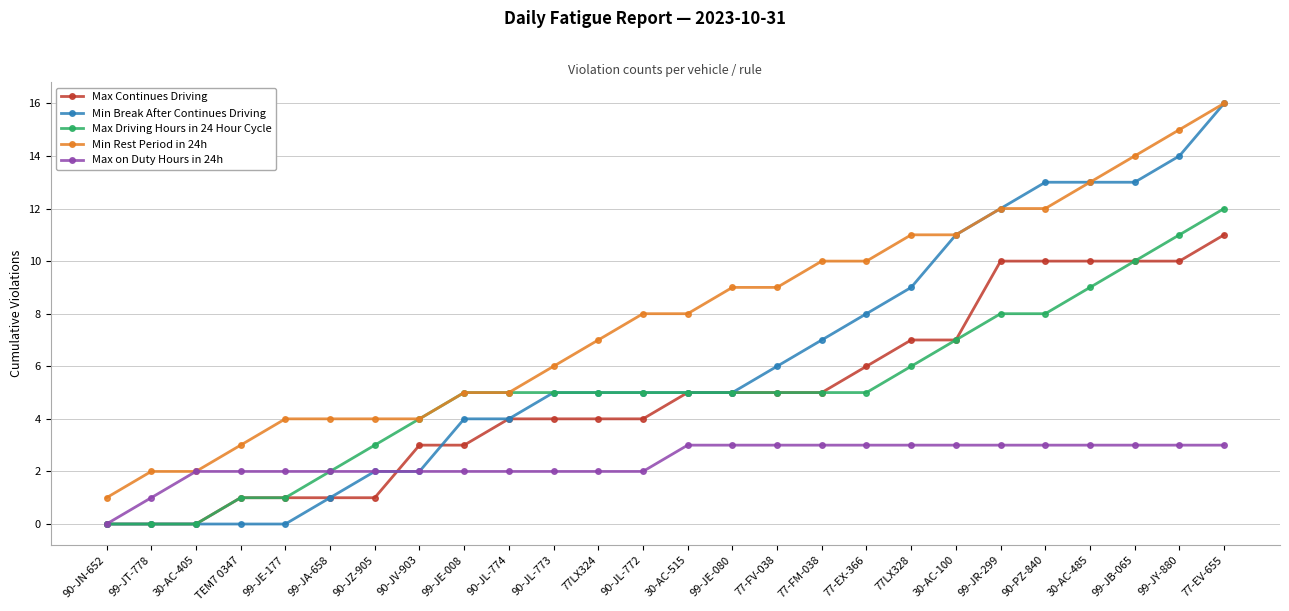

Does the chart have visible grid lines?

Yes